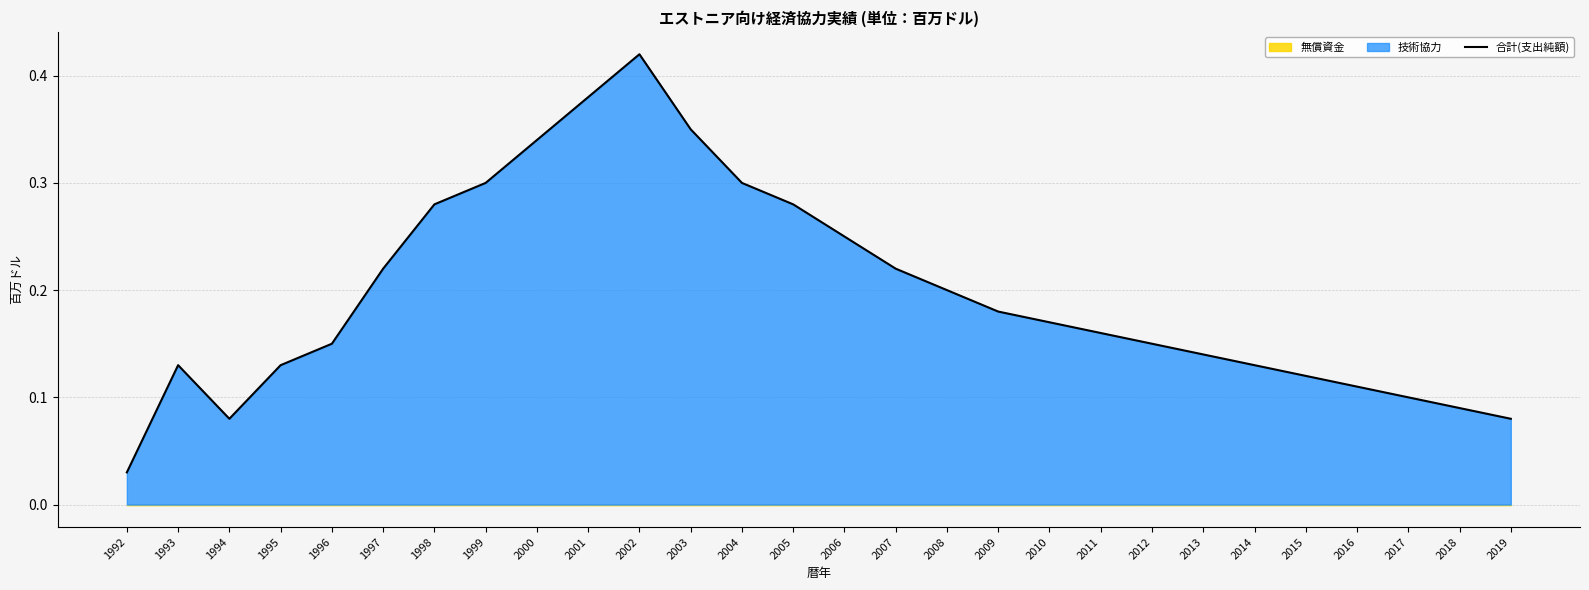

True or false: there are more than 1 points higher than both neighbors.

True